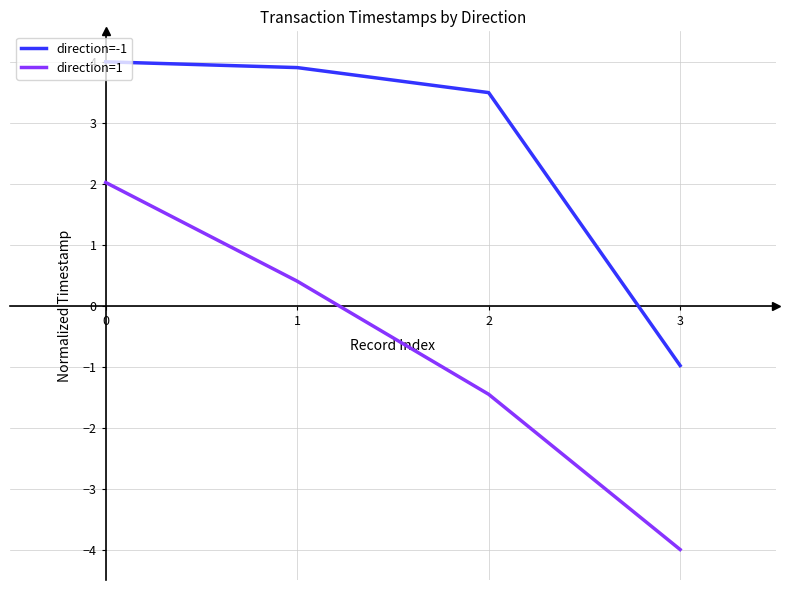

What is the spread (max minus min) of values at 3?

3.0